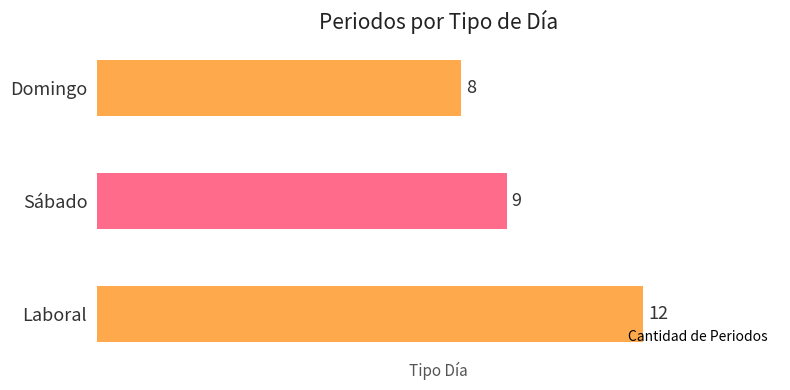

Is it true that the value at Laboral is 18?

False